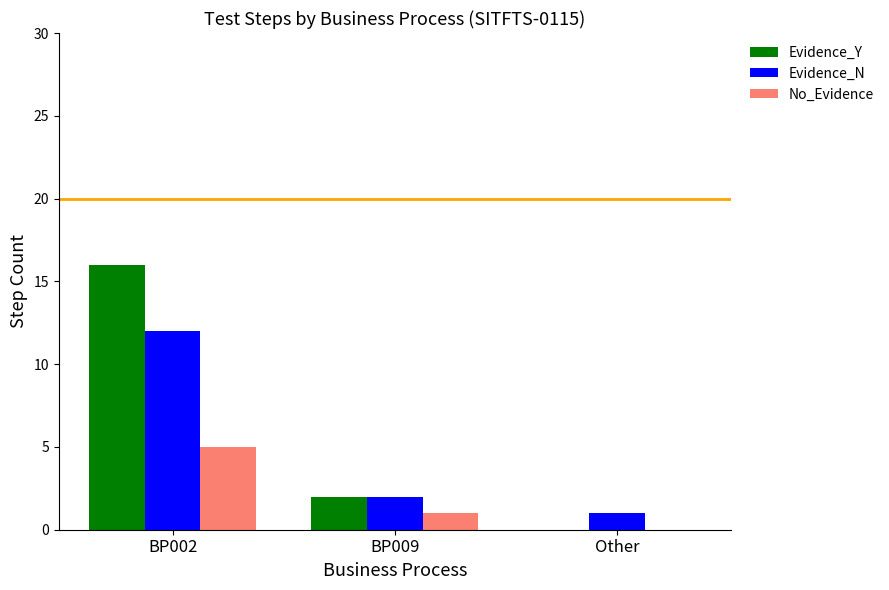

At which label is Evidence_N closest to 6?

BP009